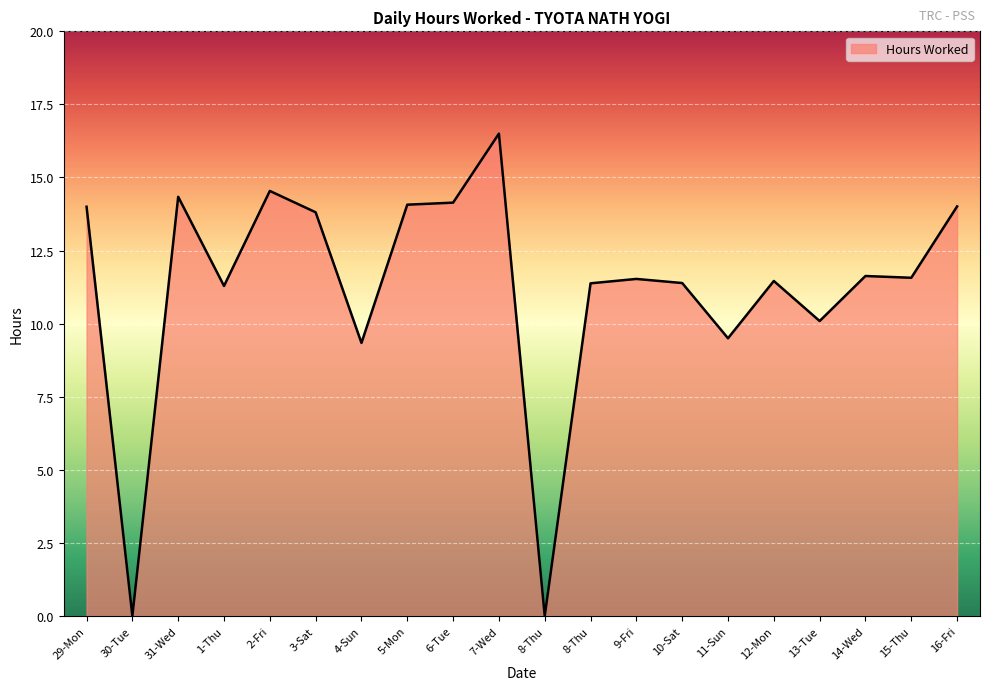

What is the change in value from 8-Thu to 15-Thu?

+0.2